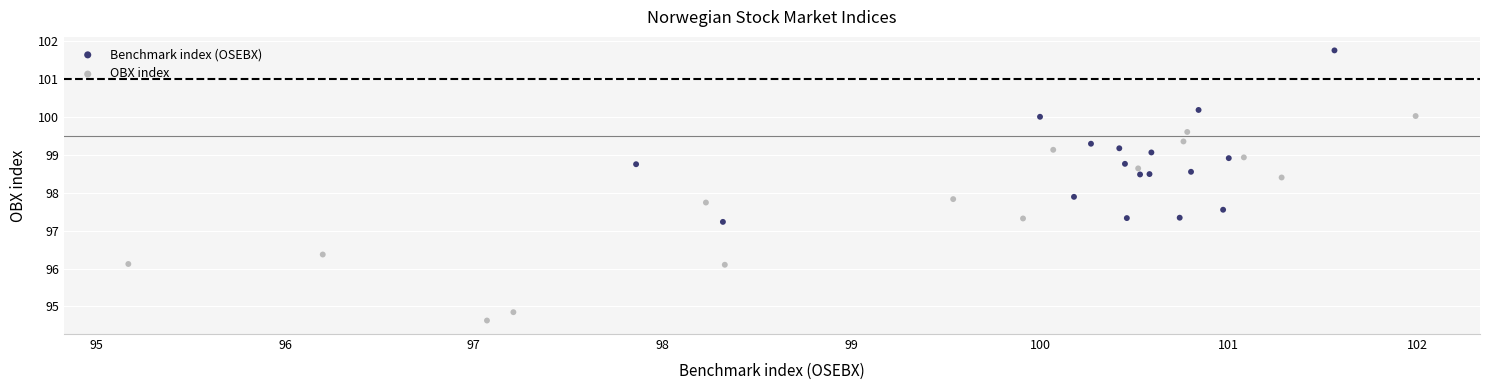

Which series has the largest Y range (max minus min)?

OBX index